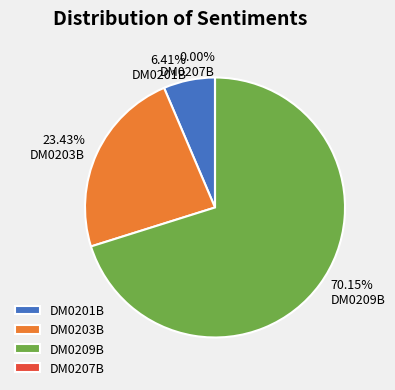

How many slices are in this pie chart?

4